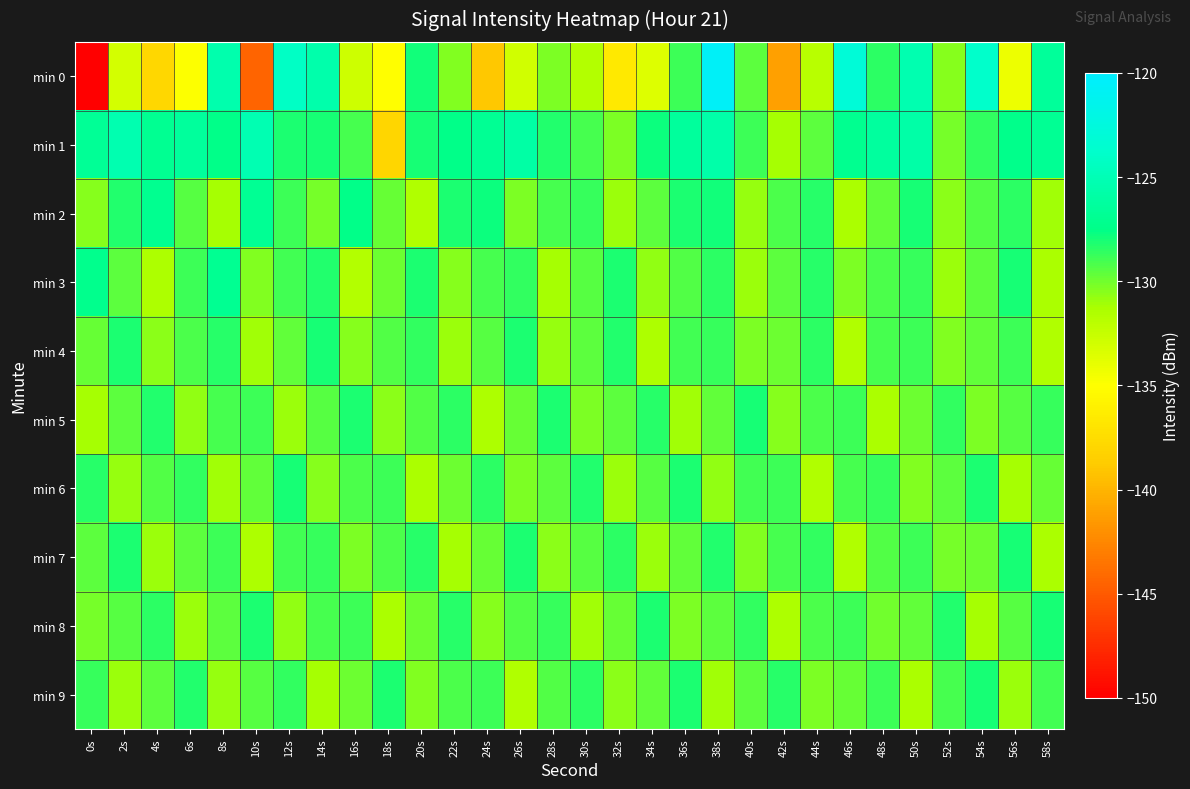

Reading left to right, transcribe all the data shown in this chart.

min 0: 0s=-149.9	2s=-133.0	4s=-137.9	6s=-134.9	8s=-125.5	10s=-144.4	12s=-124.1	14s=-125.5	16s=-132.8	18s=-135.0	20s=-127.9	22s=-130.3	24s=-138.9	26s=-132.9	28s=-130.3	30s=-131.7	32s=-136.6	34s=-133.5	36s=-128.9	38s=-120.6	40s=-129.6	42s=-141.2	44s=-131.9	46s=-123.0	48s=-128.5	50s=-125.3	52s=-130.5	54s=-123.8	56s=-134.3	58s=-126.5
min 1: 0s=-126.7	2s=-125.3	4s=-126.9	6s=-126.3	8s=-127.4	10s=-125.2	12s=-128.1	14s=-128.0	16s=-129.1	18s=-138.0	20s=-128.0	22s=-127.5	24s=-126.8	26s=-125.9	28s=-128.3	30s=-129.1	32s=-130.2	34s=-127.8	36s=-126.4	38s=-125.7	40s=-128.9	42s=-131.2	44s=-129.5	46s=-127.1	48s=-126.3	50s=-125.8	52s=-130.1	54s=-128.6	56s=-127.3	58s=-126.9
min 2: 0s=-130.5	2s=-128.3	4s=-127.1	6s=-129.4	8s=-131.2	10s=-126.8	12s=-128.9	14s=-130.1	16s=-127.5	18s=-129.8	20s=-131.5	22s=-128.2	24s=-127.8	26s=-130.3	28s=-129.1	30s=-128.7	32s=-131.0	34s=-129.5	36s=-128.1	38s=-127.9	40s=-130.8	42s=-129.2	44s=-128.4	46s=-131.3	48s=-129.7	50s=-128.0	52s=-130.6	54s=-129.3	56s=-128.5	58s=-131.1
min 3: 0s=-127.2	2s=-129.6	4s=-131.4	6s=-128.8	8s=-127.0	10s=-130.4	12s=-129.0	14s=-128.3	16s=-131.7	18s=-129.9	20s=-128.2	22s=-130.5	24s=-129.1	26s=-128.6	28s=-131.2	30s=-129.4	32s=-128.1	34s=-130.7	36s=-129.3	38s=-128.5	40s=-131.0	42s=-129.6	44s=-128.4	46s=-130.3	48s=-129.2	50s=-128.7	52s=-130.9	54s=-129.5	56s=-128.0	58s=-131.3
min 4: 0s=-129.8	2s=-128.1	4s=-130.6	6s=-129.2	8s=-128.4	10s=-131.1	12s=-129.7	14s=-128.0	16s=-130.5	18s=-129.3	20s=-128.6	22s=-131.0	24s=-129.4	26s=-128.2	28s=-130.8	30s=-129.6	32s=-128.3	34s=-131.4	36s=-129.0	38s=-128.7	40s=-130.2	42s=-129.9	44s=-128.5	46s=-131.6	48s=-129.1	50s=-128.8	52s=-130.4	54s=-129.7	56s=-128.9	58s=-131.5
min 5: 0s=-131.2	2s=-129.5	4s=-128.3	6s=-130.7	8s=-129.1	10s=-128.8	12s=-131.0	14s=-129.4	16s=-128.2	18s=-130.6	20s=-129.3	22s=-128.5	24s=-131.4	26s=-129.8	28s=-128.1	30s=-130.3	32s=-129.6	34s=-128.4	36s=-131.1	38s=-129.7	40s=-128.0	42s=-130.5	44s=-129.2	46s=-128.9	48s=-131.3	50s=-129.9	52s=-128.6	54s=-130.2	56s=-129.4	58s=-128.7
min 6: 0s=-128.4	2s=-130.8	4s=-129.3	6s=-128.6	8s=-131.1	10s=-129.7	12s=-128.0	14s=-130.5	16s=-129.2	18s=-128.8	20s=-131.3	22s=-129.9	24s=-128.5	26s=-130.2	28s=-129.6	30s=-128.3	32s=-131.0	34s=-129.4	36s=-128.1	38s=-130.7	40s=-129.0	42s=-128.9	44s=-131.5	46s=-129.1	48s=-128.7	50s=-130.4	52s=-129.5	54s=-128.2	56s=-131.2	58s=-129.8
min 7: 0s=-129.6	2s=-128.2	4s=-130.9	6s=-129.5	8s=-128.8	10s=-131.4	12s=-129.0	14s=-128.7	16s=-130.3	18s=-129.2	20s=-128.4	22s=-131.2	24s=-129.8	26s=-128.1	28s=-130.6	30s=-129.4	32s=-128.5	34s=-131.0	36s=-129.7	38s=-128.3	40s=-130.4	42s=-129.1	44s=-128.6	46s=-131.5	48s=-129.3	50s=-128.9	52s=-130.1	54s=-129.9	56s=-128.0	58s=-131.3
min 8: 0s=-130.1	2s=-129.4	4s=-128.5	6s=-131.0	8s=-129.6	10s=-128.2	12s=-130.7	14s=-129.1	16s=-128.8	18s=-131.3	20s=-129.9	22s=-128.4	24s=-130.5	26s=-129.3	28s=-128.7	30s=-131.1	32s=-129.8	34s=-128.1	36s=-130.3	38s=-129.5	40s=-128.6	42s=-131.4	44s=-129.2	46s=-128.9	48s=-130.0	50s=-129.7	52s=-128.3	54s=-131.2	56s=-129.4	58s=-128.0
min 9: 0s=-128.7	2s=-131.0	4s=-129.5	6s=-128.3	8s=-130.8	10s=-129.4	12s=-128.6	14s=-131.2	16s=-129.9	18s=-128.1	20s=-130.4	22s=-129.2	24s=-128.8	26s=-131.5	28s=-129.3	30s=-128.5	32s=-130.6	34s=-129.7	36s=-128.2	38s=-131.1	40s=-129.6	42s=-128.4	44s=-130.2	46s=-129.8	48s=-128.9	50s=-131.3	52s=-129.1	54s=-128.0	56s=-130.9	58s=-129.0